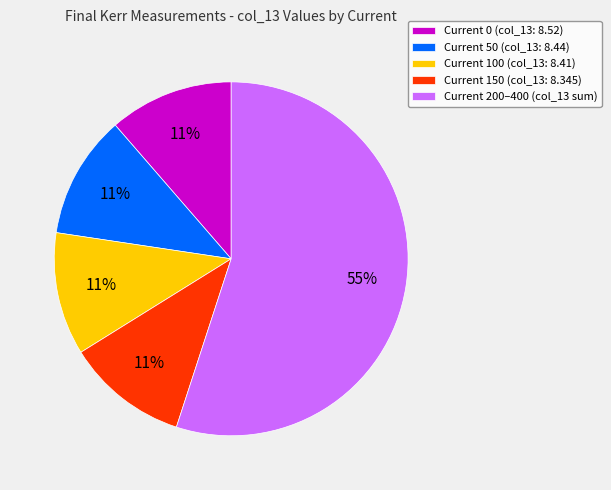

Is there a majority slice in this chart?

Yes